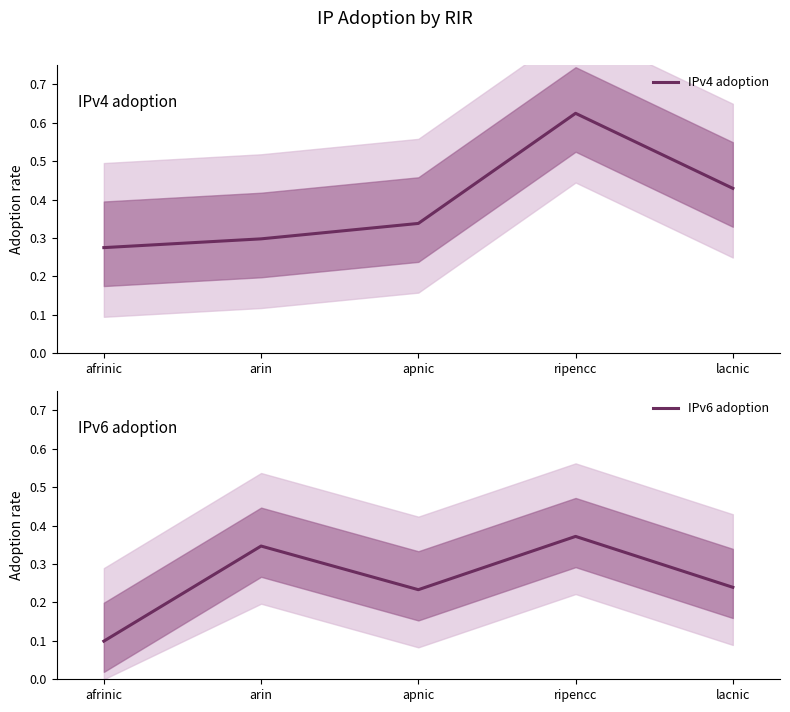

How many lines are shown in the chart?

2